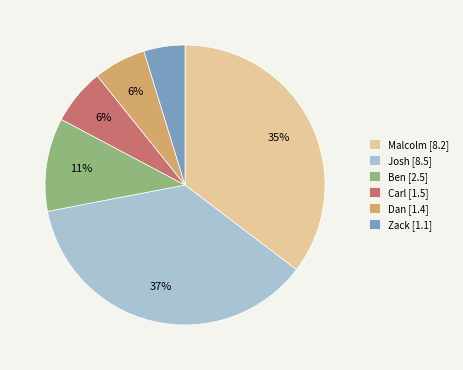

What is the largest slice in the pie chart?

Josh